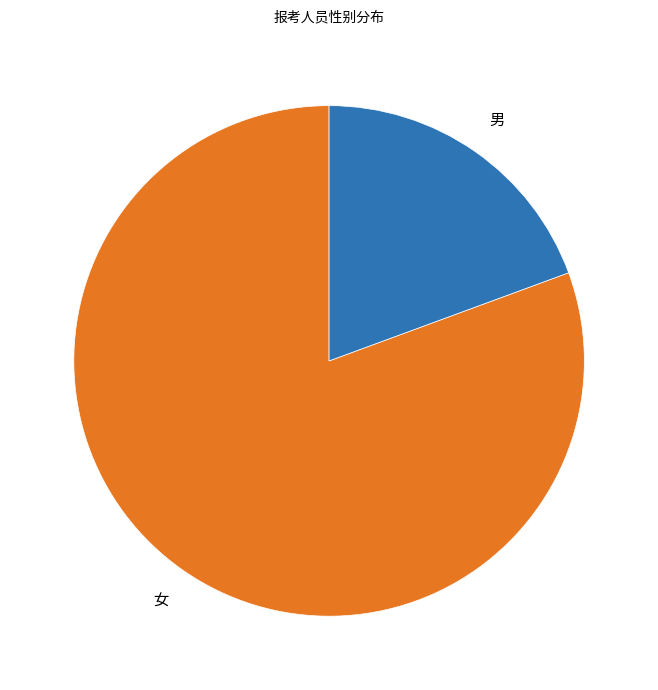

Which slice represents more than half of the pie?

女